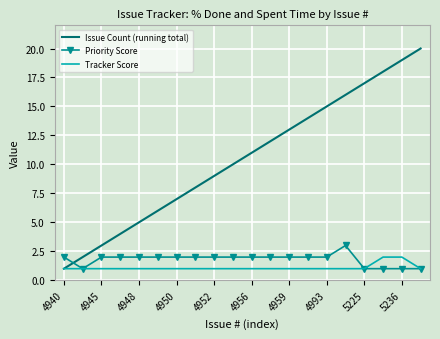

Which series has the widest spread of values?

Issue Count (running total)